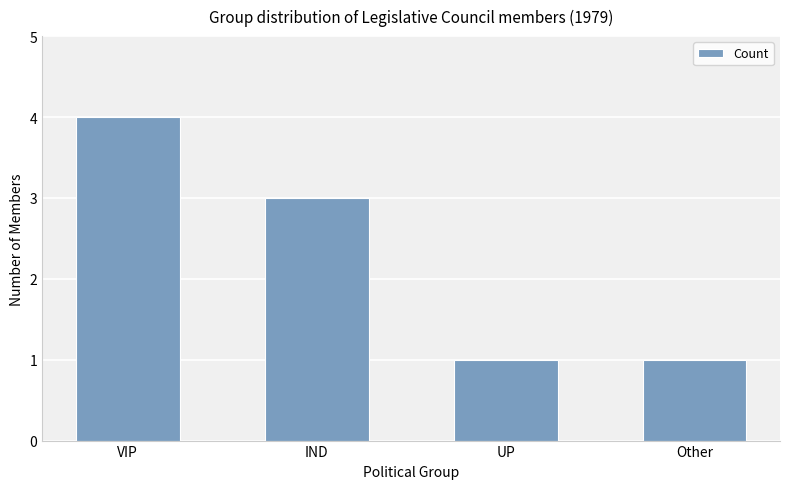

Is it true that the value at IND is 3?

True